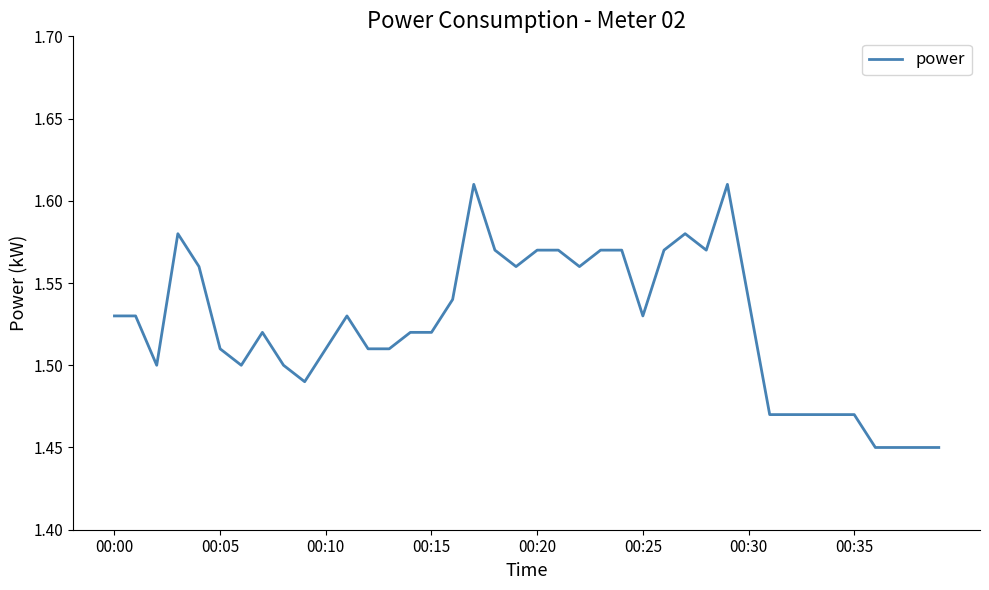

Which category has the highest value across all series?

17